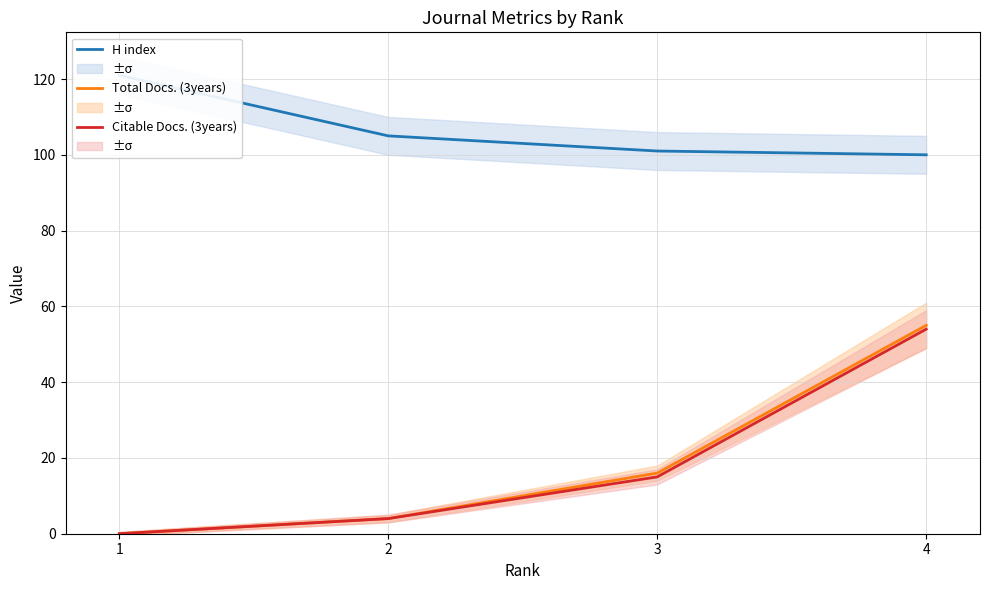

The value of Total Docs. (3years) at 2 is 4. True or false?

True